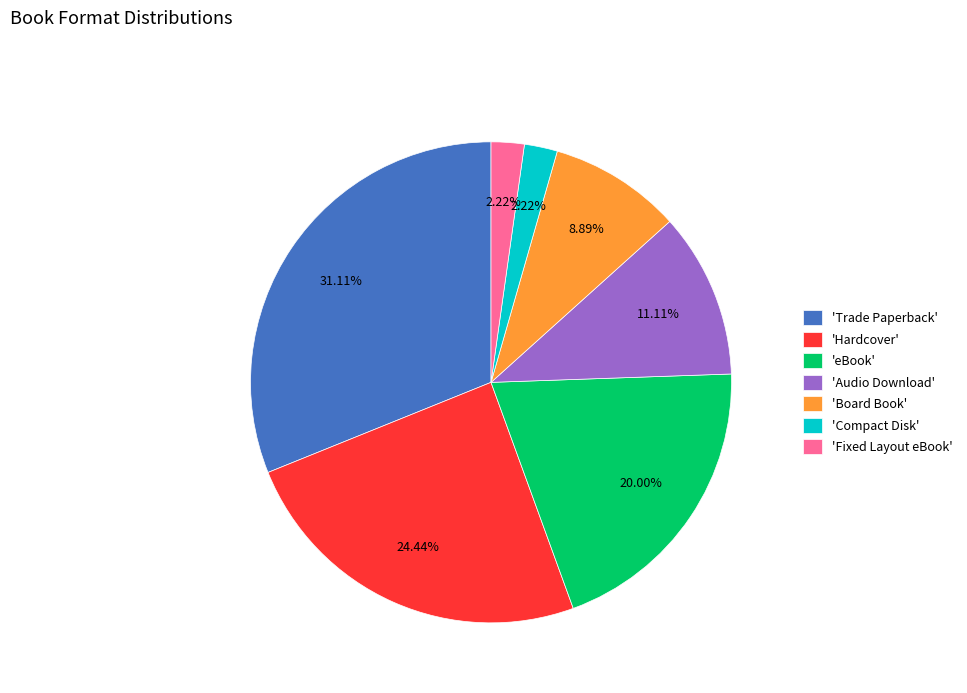

To the nearest percent, what is the average slice percentage?

14%